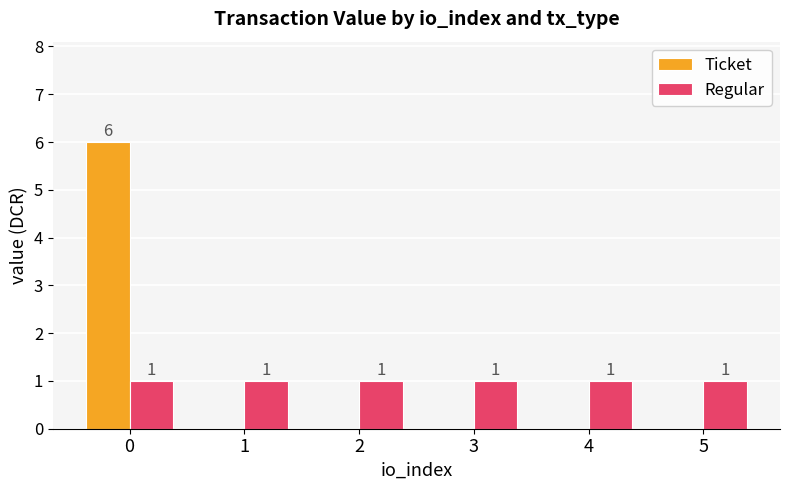

Are the bars horizontal?

No